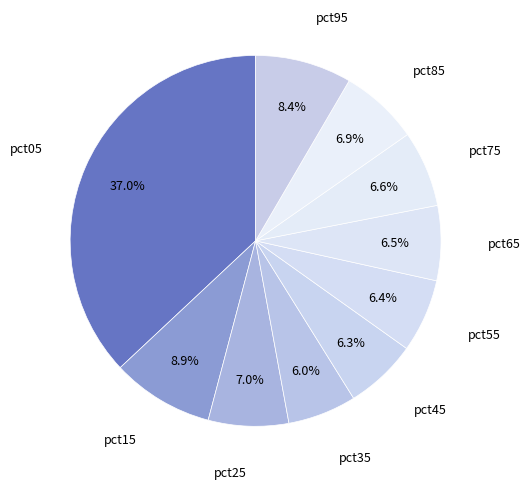

Which category has the biggest portion of the pie?

pct05